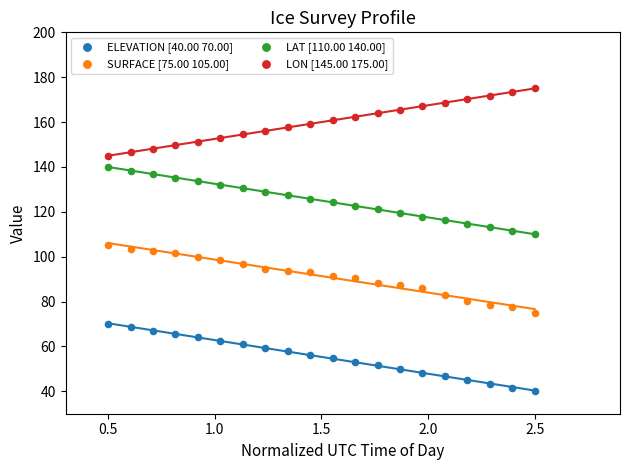

What is the X range (max minus min) for the scatter plot?

2.0